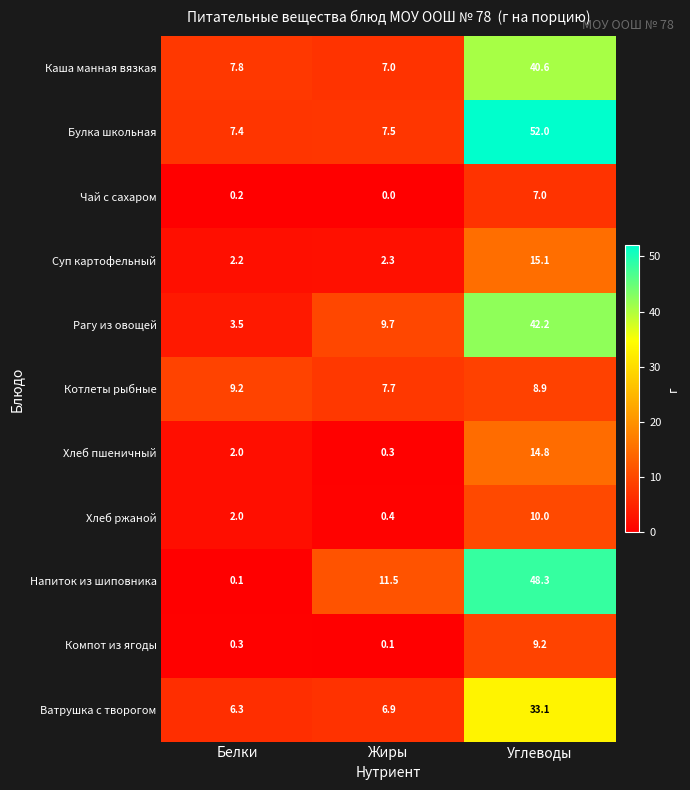

What is the difference between the maximum and minimum values in the Рагу из овощей series?

38.7